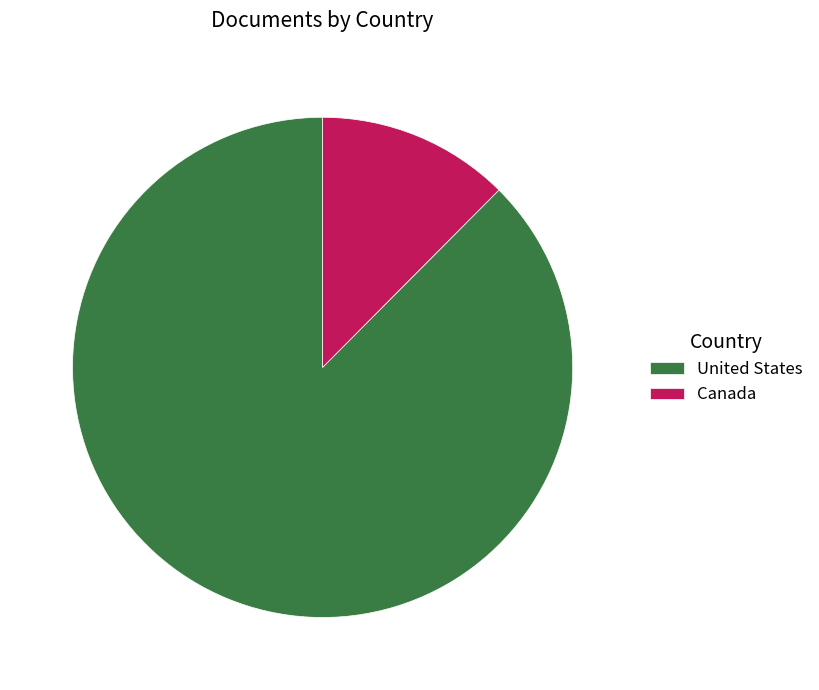

How many segments does this pie chart have?

2